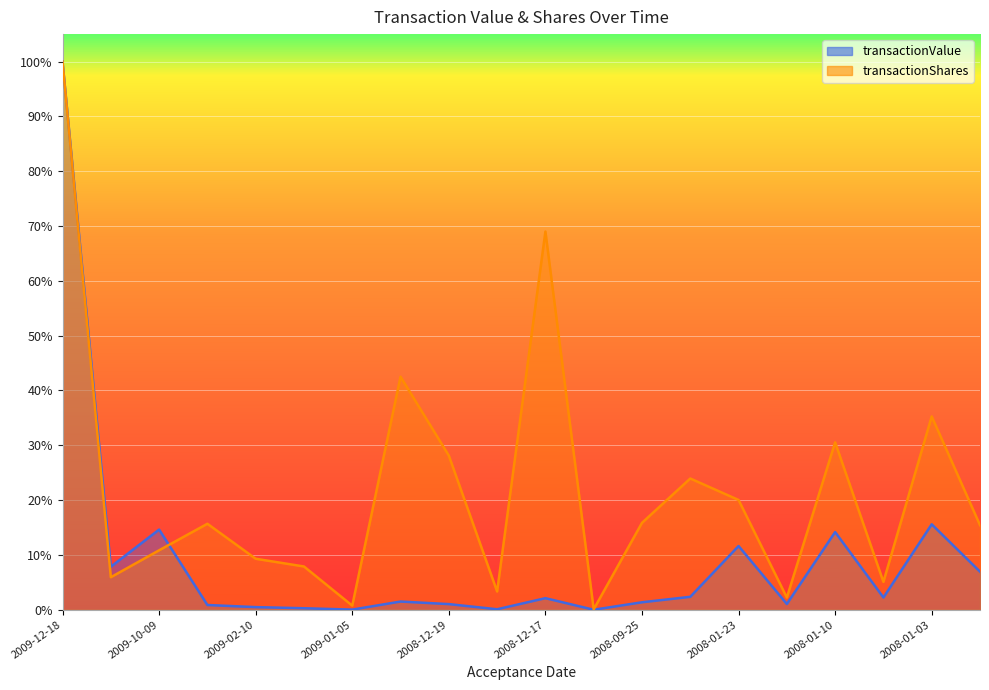

Which has a higher value, 2008-01-07 or 2008-01-03?

2008-01-03